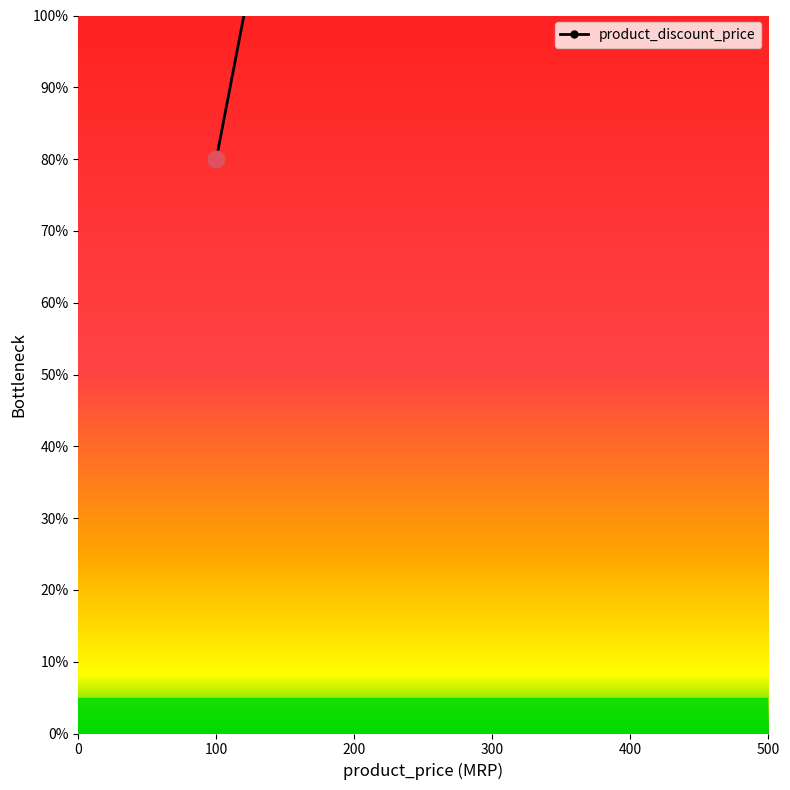

How many values are below 280?

2